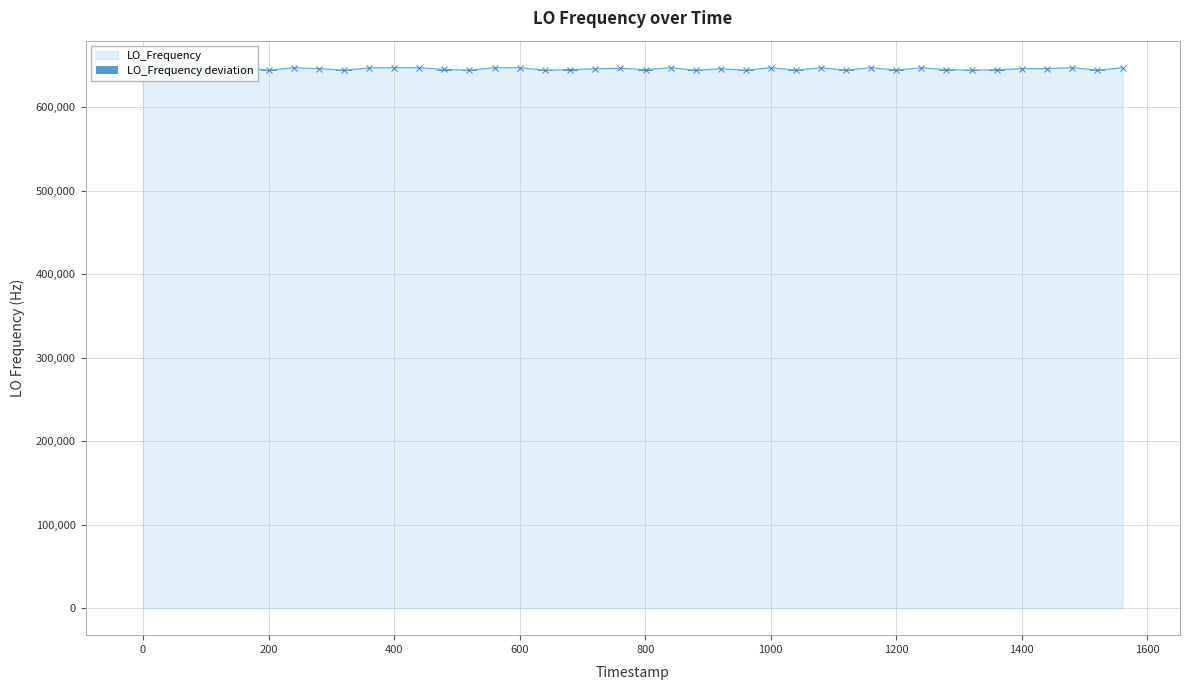

How many data points in LO_Frequency are above 646205?

20